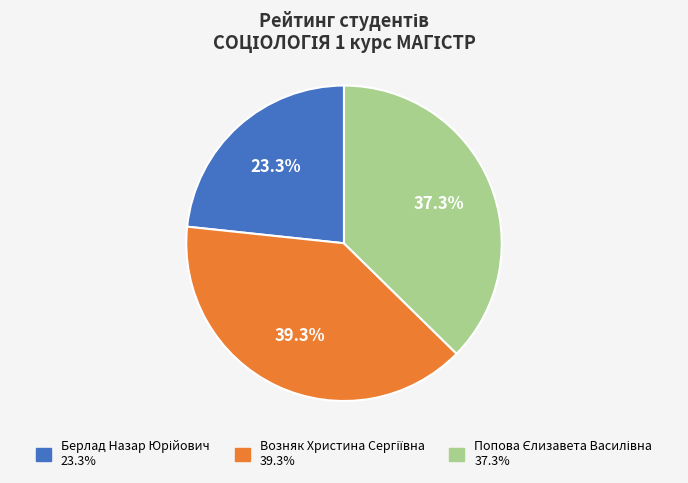

Is there any slice that represents more than half of the pie?

No